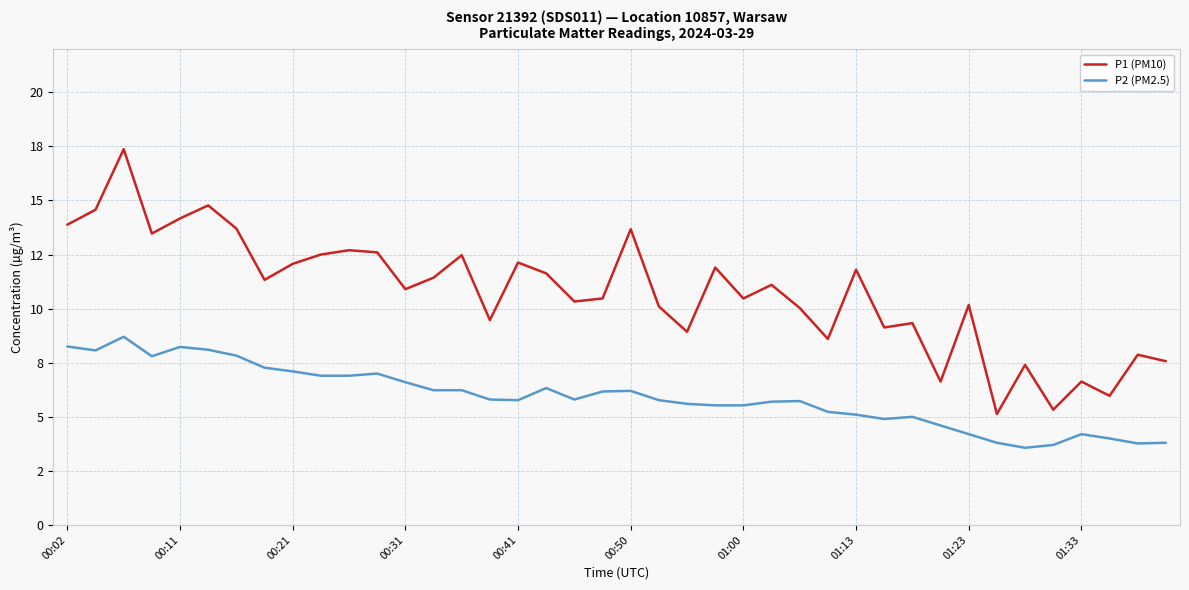

What is the difference between the second highest and minimum values in the P1 (PM10) series?

9.6